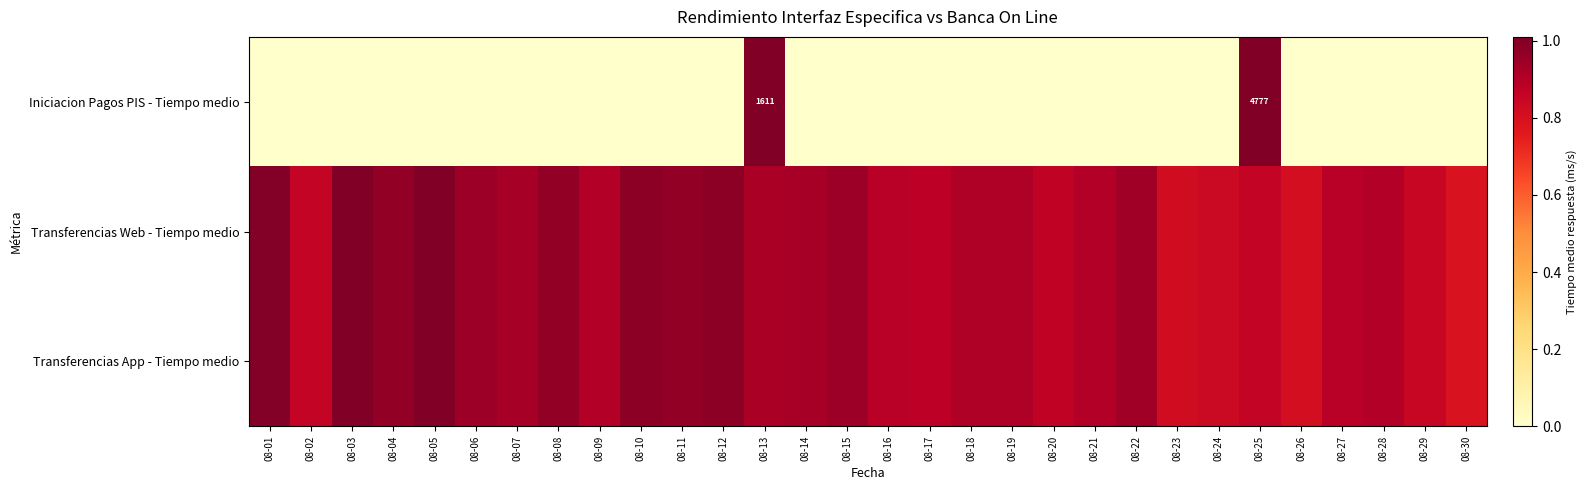

True or false: Transferencias Web - Tiempo medio has a value of 0.5 at 08-12.

False